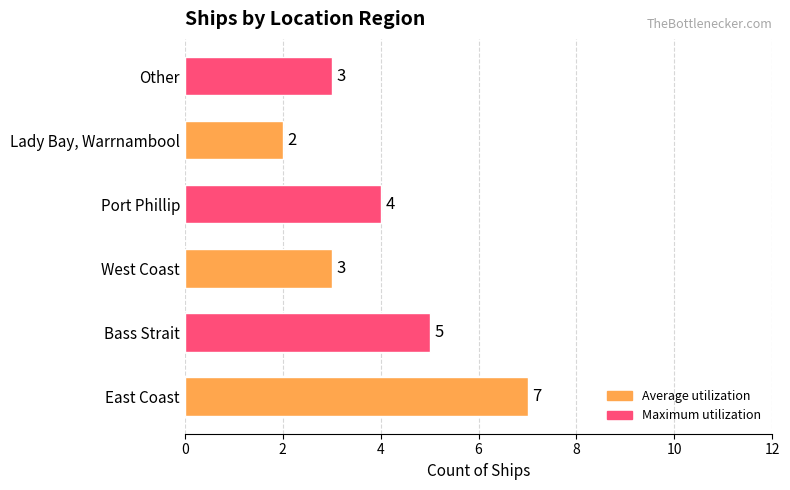

Reading bottom to top, extract all data points from this chart.

East Coast=7	Bass Strait=5	West Coast=3	Port Phillip=4	Lady Bay, Warrnambool=2	Other=3